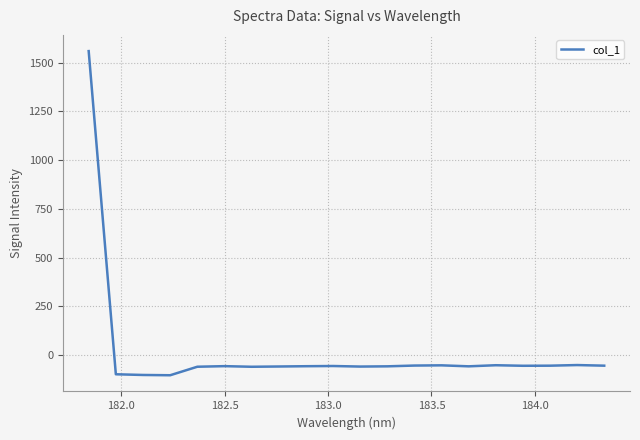

What is the minimum value shown in the chart?

-103.4